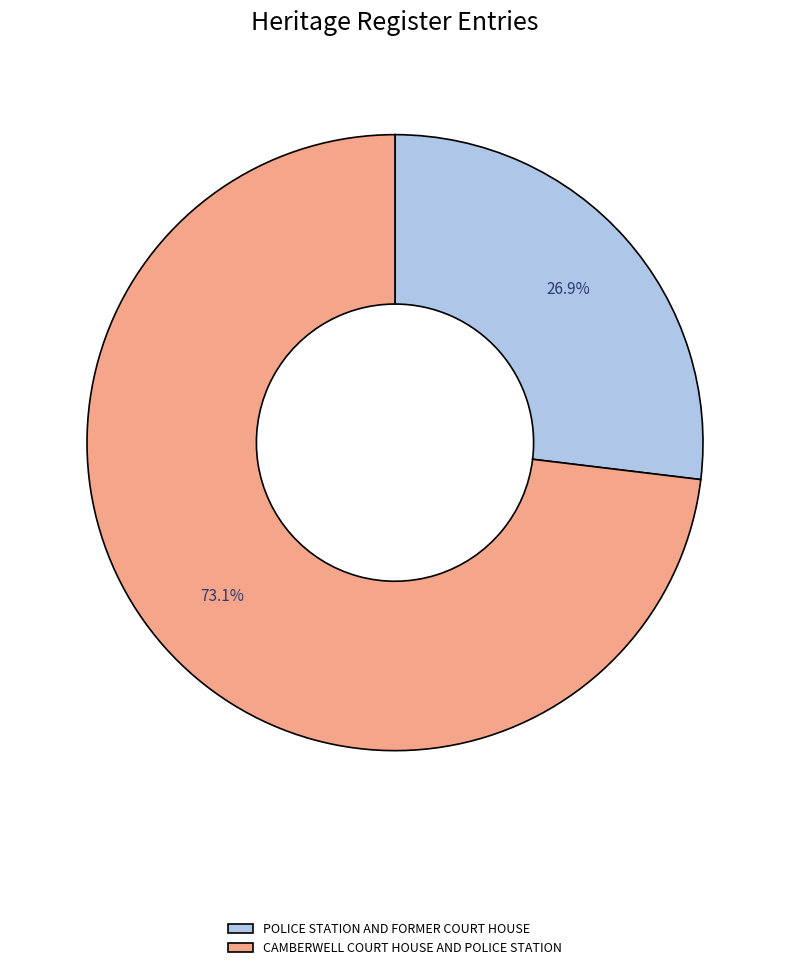

To the nearest percent, what is the difference between the POLICE STATION AND FORMER COURT HOUSE and CAMBERWELL COURT HOUSE AND POLICE STATION slice percentages?

46%